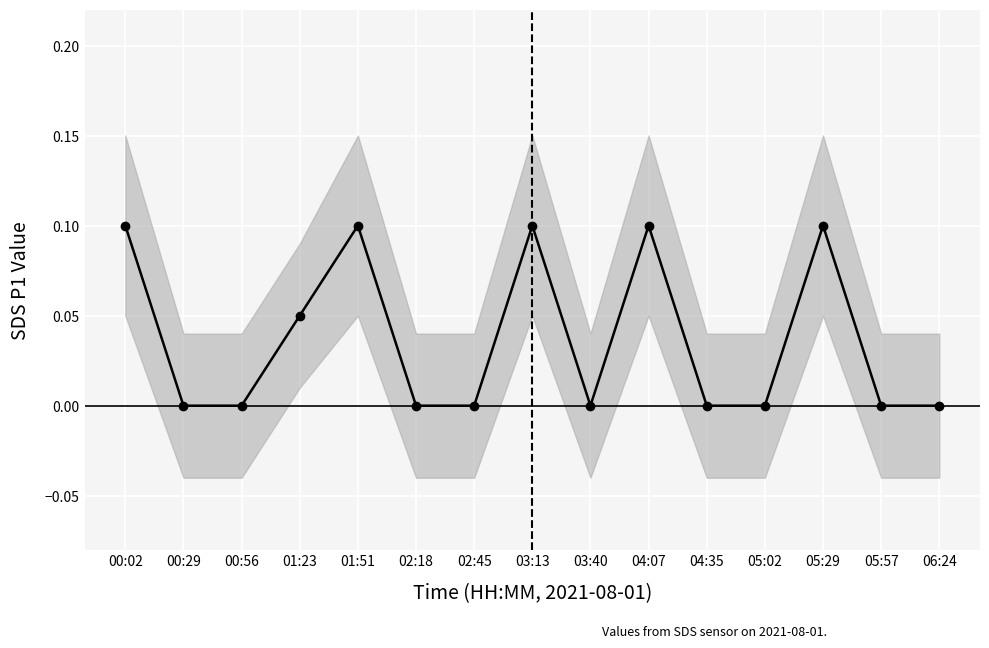

Is it true that the value at 05:29 is 0.1?

True